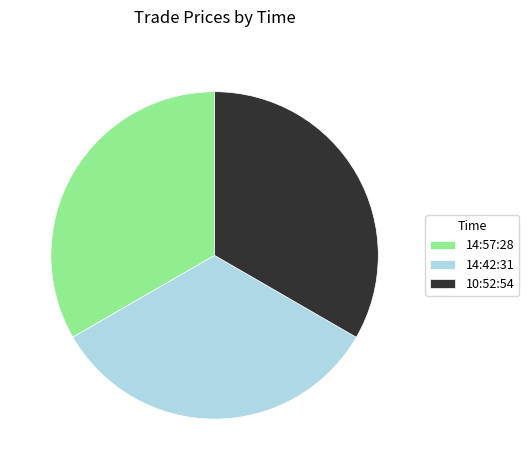

The 10:52:54 slice represents 33% of the pie. True or false?

True